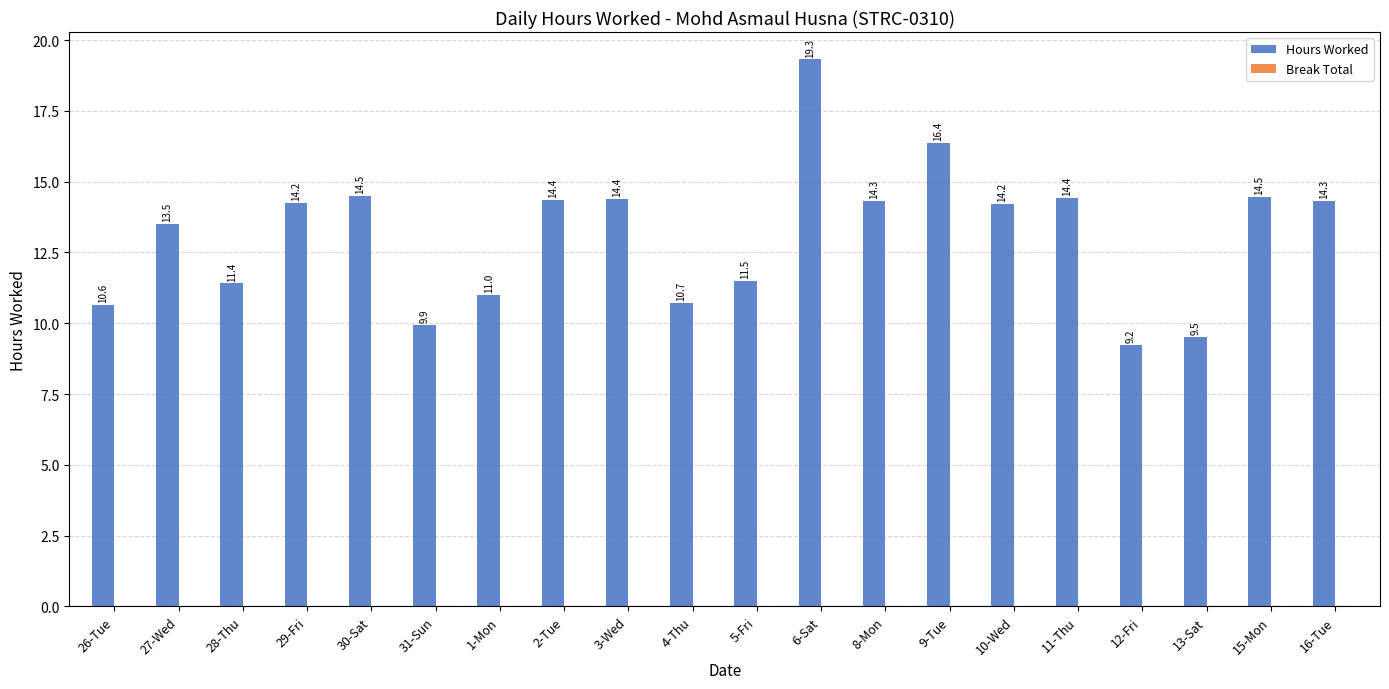

Between 5-Fri and 30-Sat, which is larger?

30-Sat